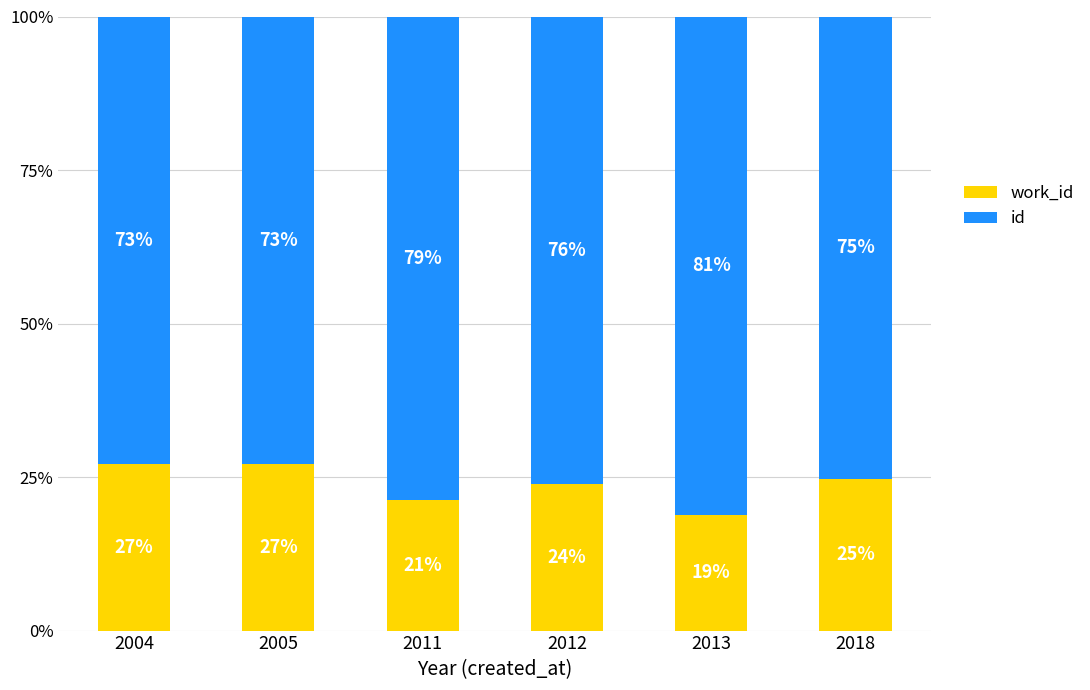

What is the total value across all series at 2018?

100.0